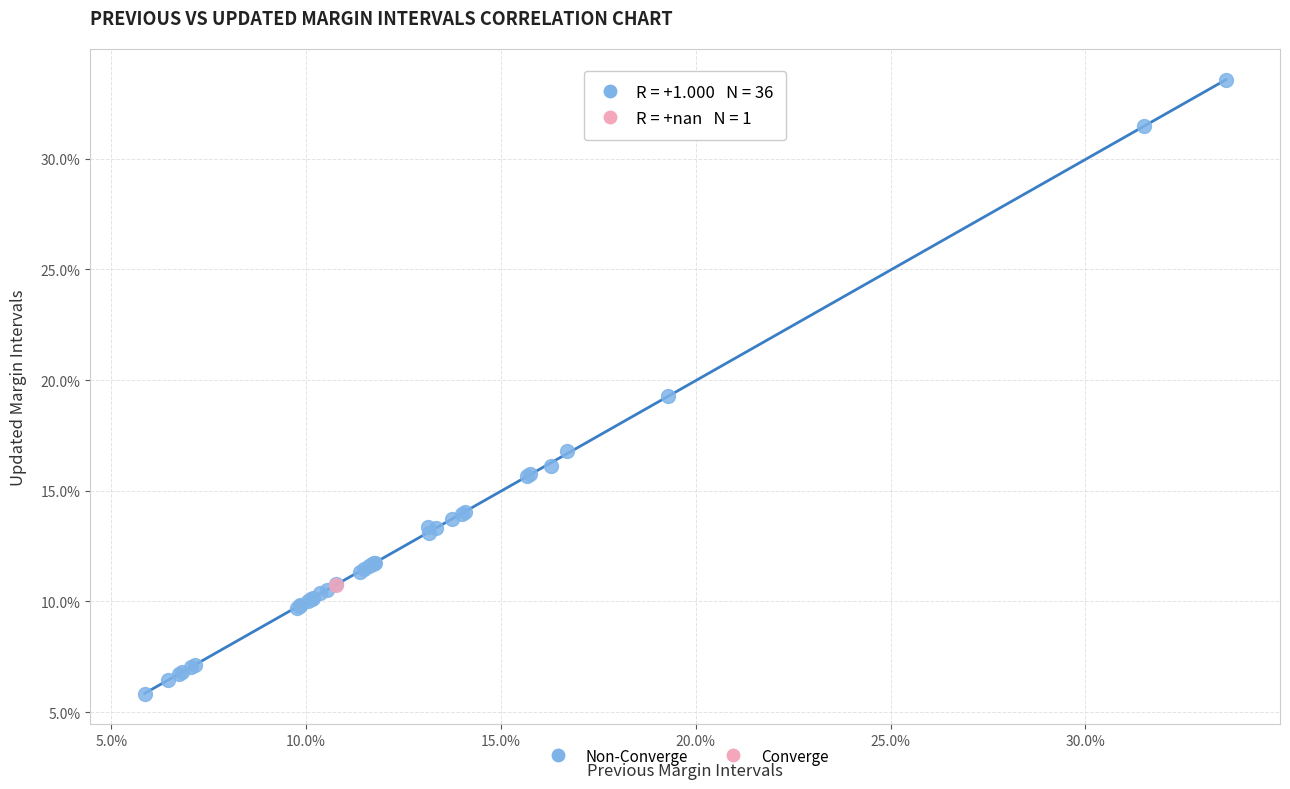

What are all the series names shown in the legend?

Non-Converge, Converge